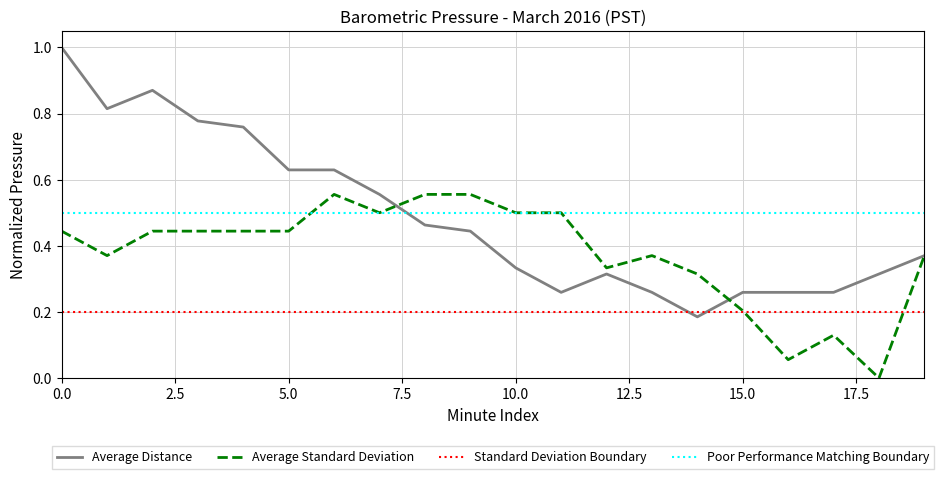

What value does the Average Standard Deviation series have at 13?

0.4